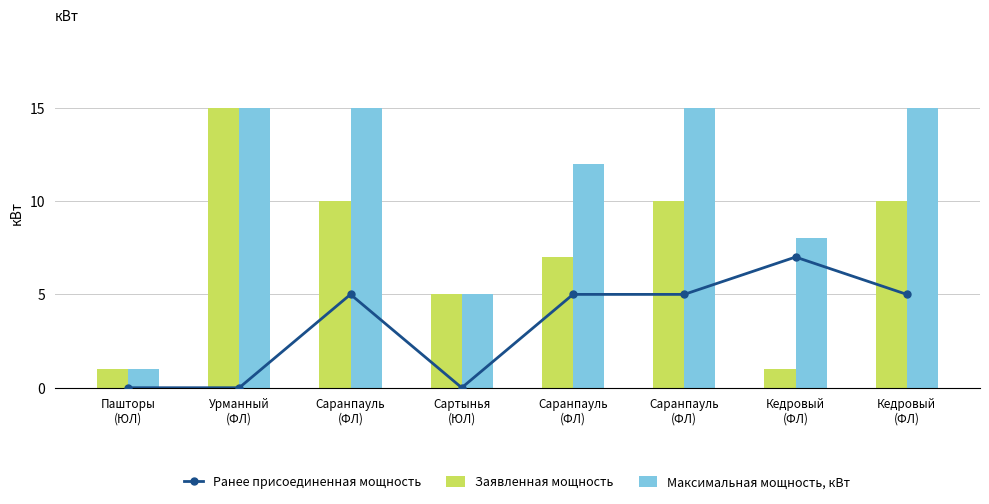

What is the highest value of the Ранее присоединенная мощность series?

7